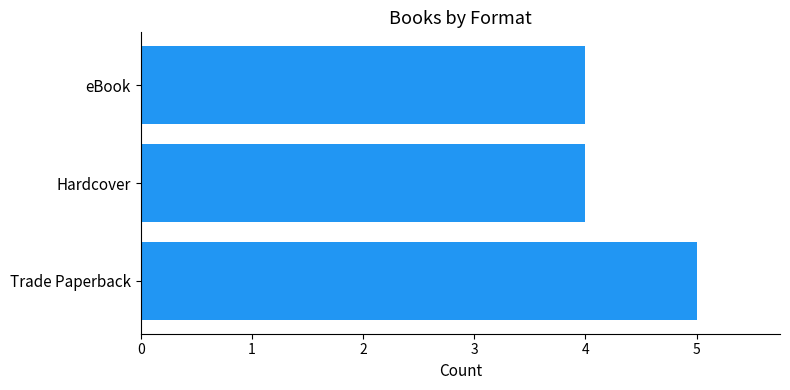

What is the average value?

4